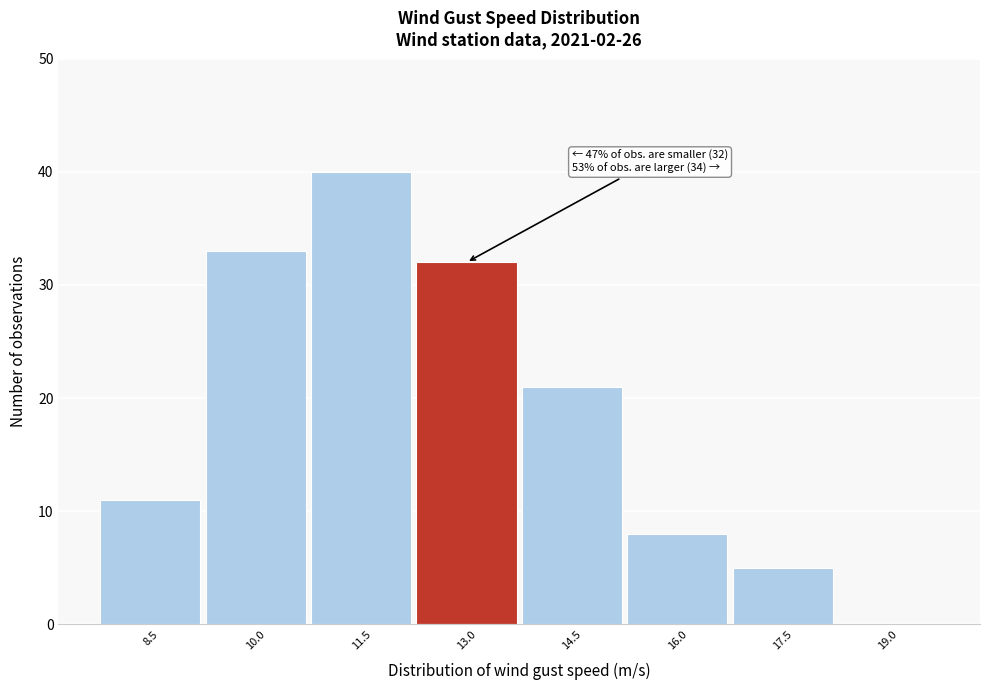

Reading left to right, extract all data points from this chart.

8.5=11	10.0=33	11.5=40	13.0=32	14.5=21	16.0=8	17.5=5	19.0=0